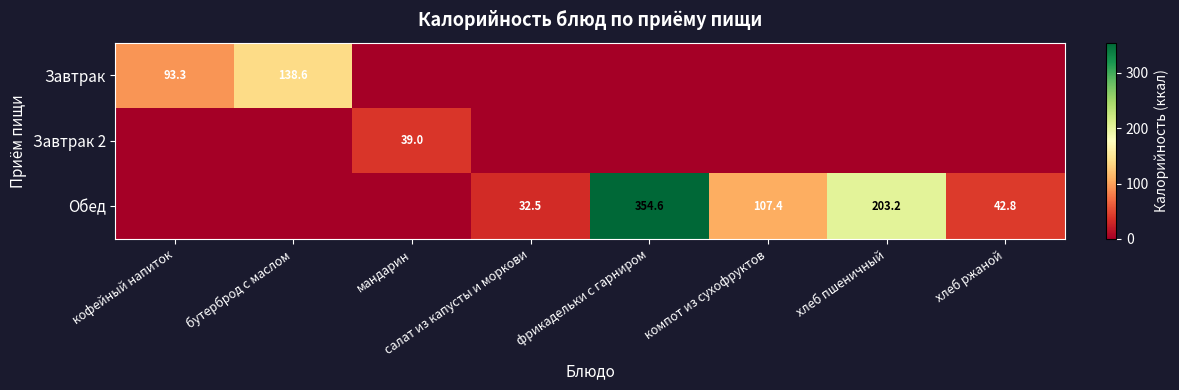

List the series in order of their overall mean, lowest first.

Завтрак 2, Завтрак, Обед